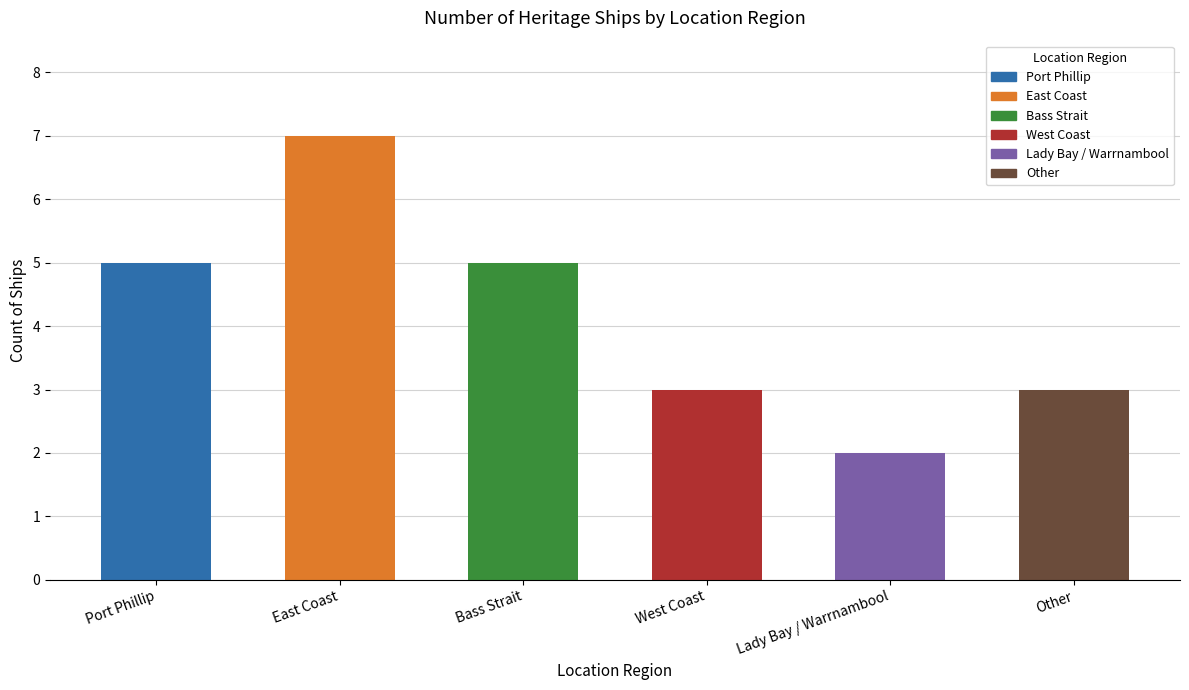

Approximately how many times larger is the value at West Coast compared to Port Phillip?

0.6